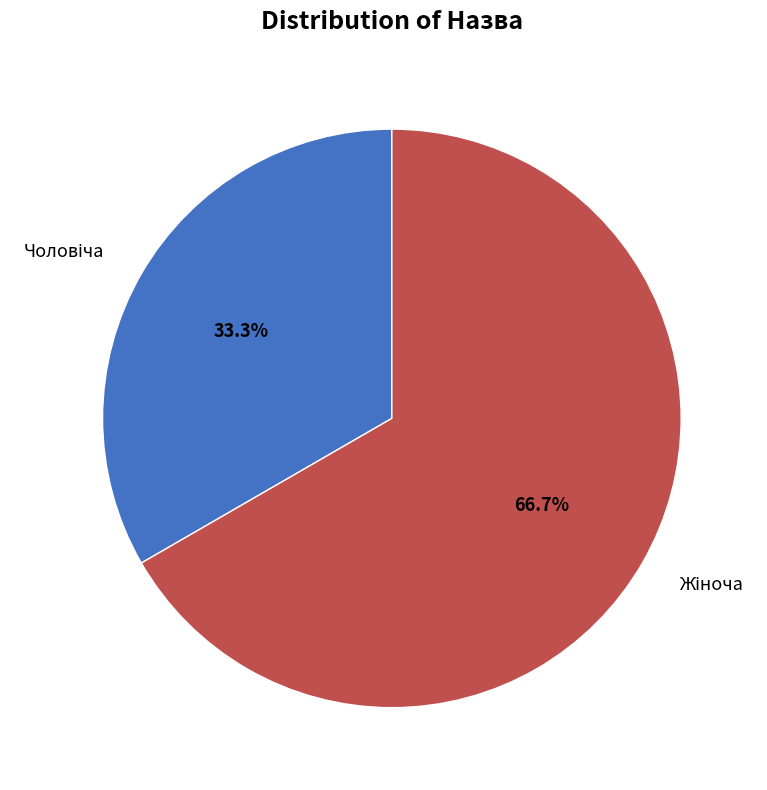

Does any single category account for the majority?

Yes